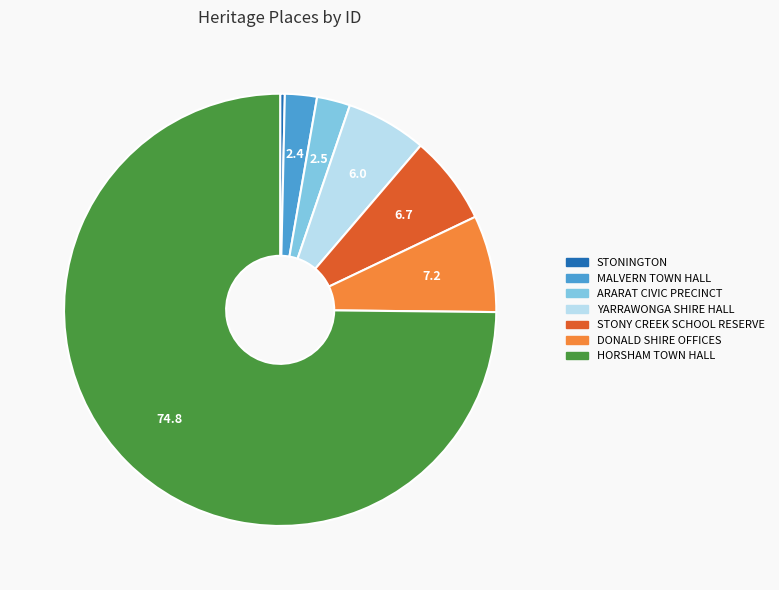

Approximately how many times larger is the value at DONALD SHIRE OFFICES compared to STONY CREEK SCHOOL RESERVE?

1.1